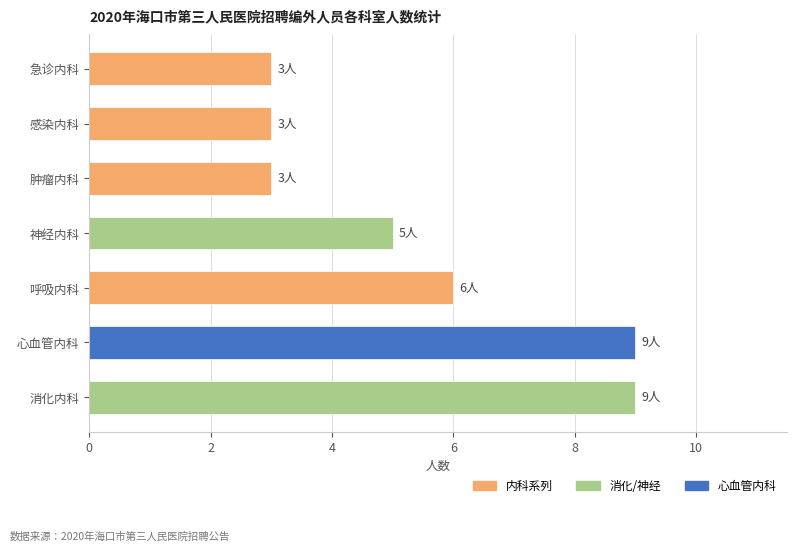

What is the difference between the maximum and second lowest values?

6